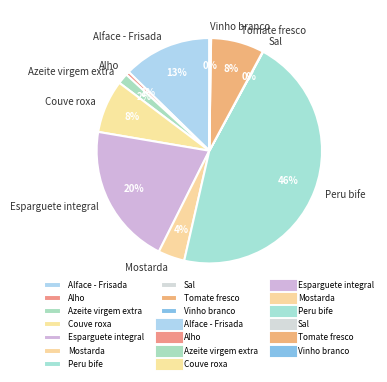

True or false: Azeite virgem extra accounts for 2% of the total.

True